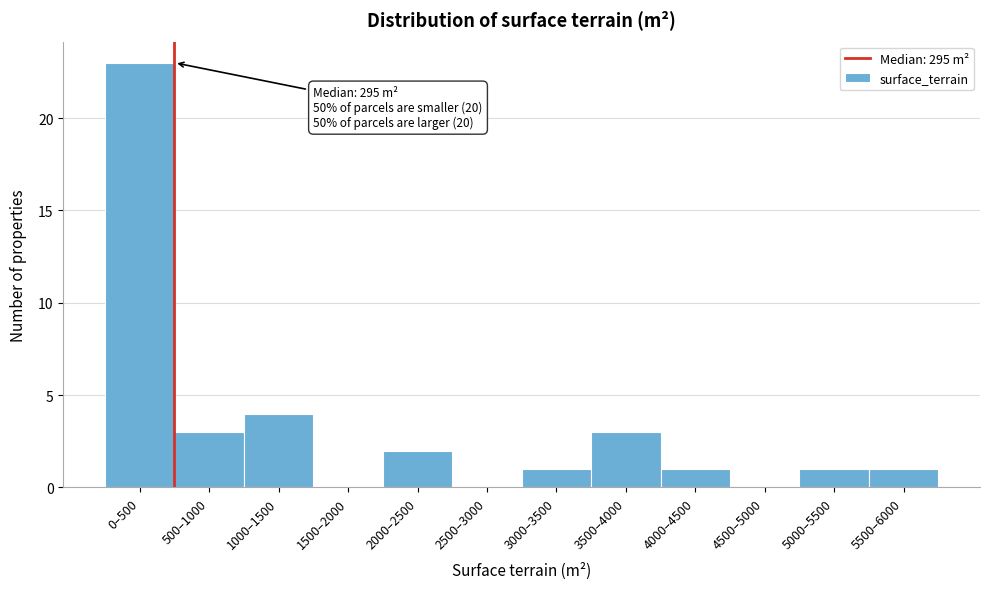

Reading left to right, list all the values displayed in this chart.

0–500=23	500–1000=3	1000–1500=4	1500–2000=0	2000–2500=2	2500–3000=0	3000–3500=1	3500–4000=3	4000–4500=1	4500–5000=0	5000–5500=1	5500–6000=1